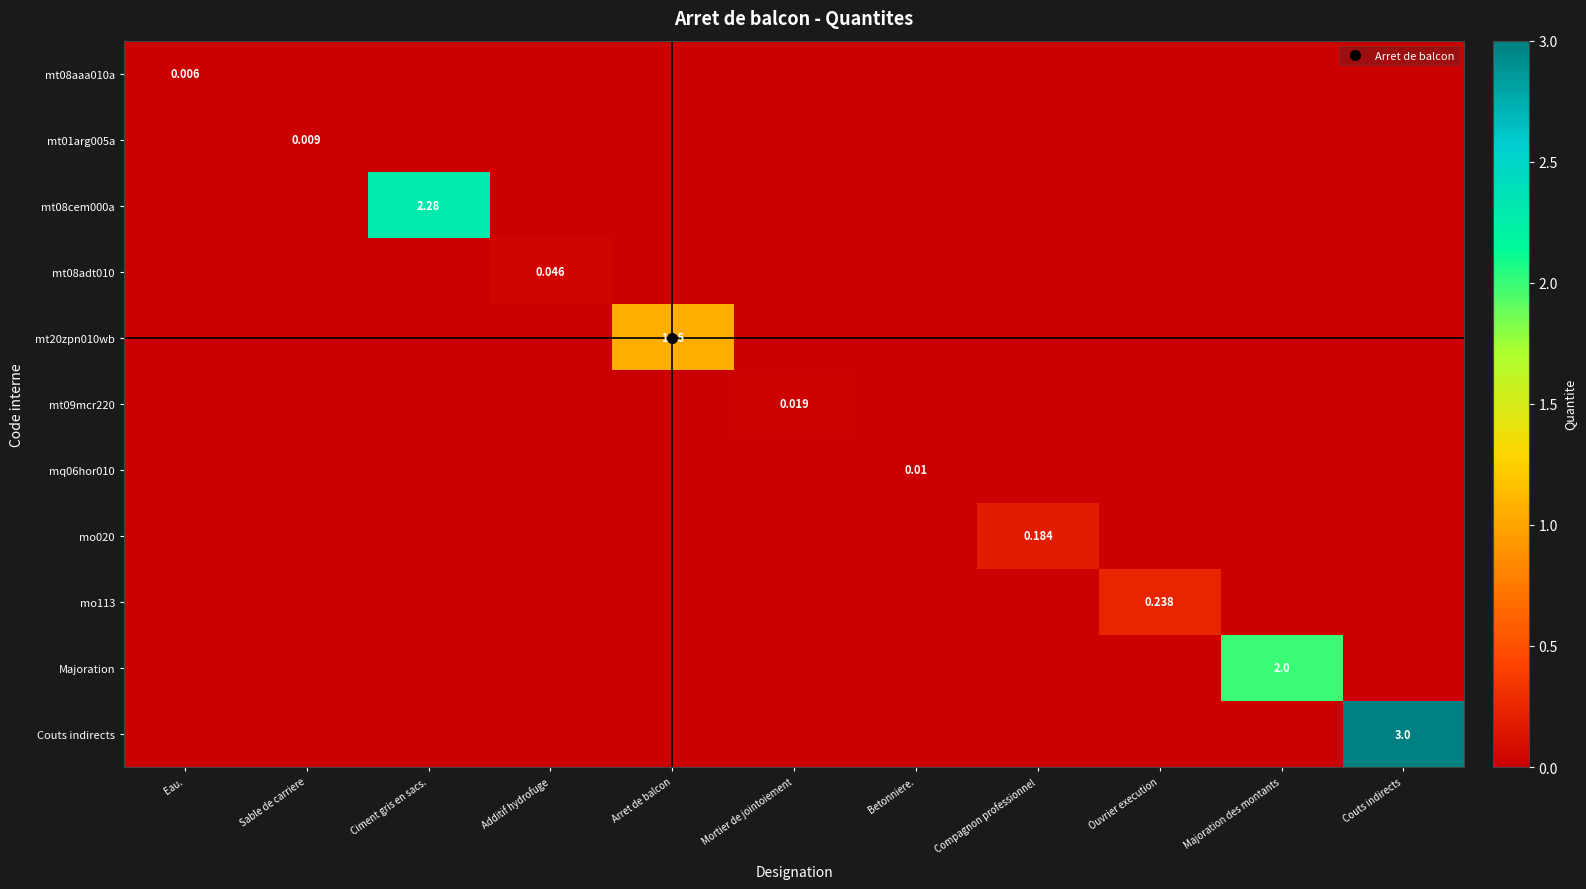

How many values in mo113 are above zero?

1